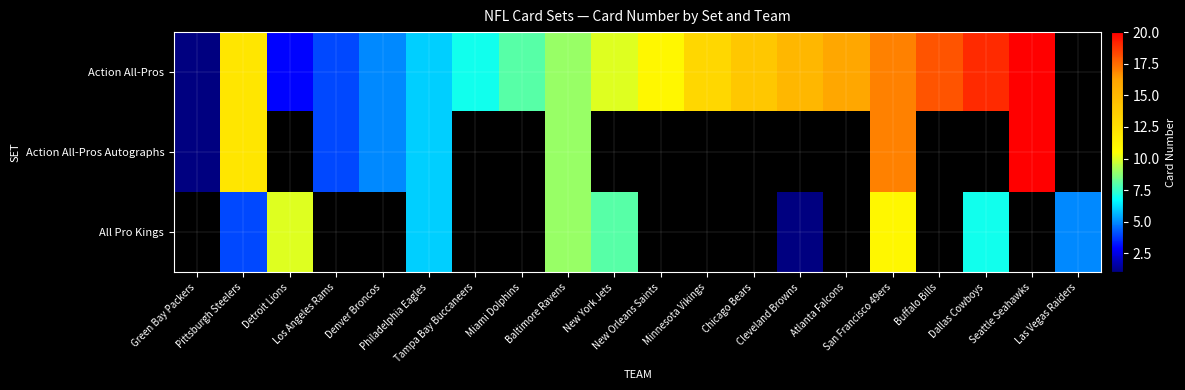

How many series are shown in this chart?

3